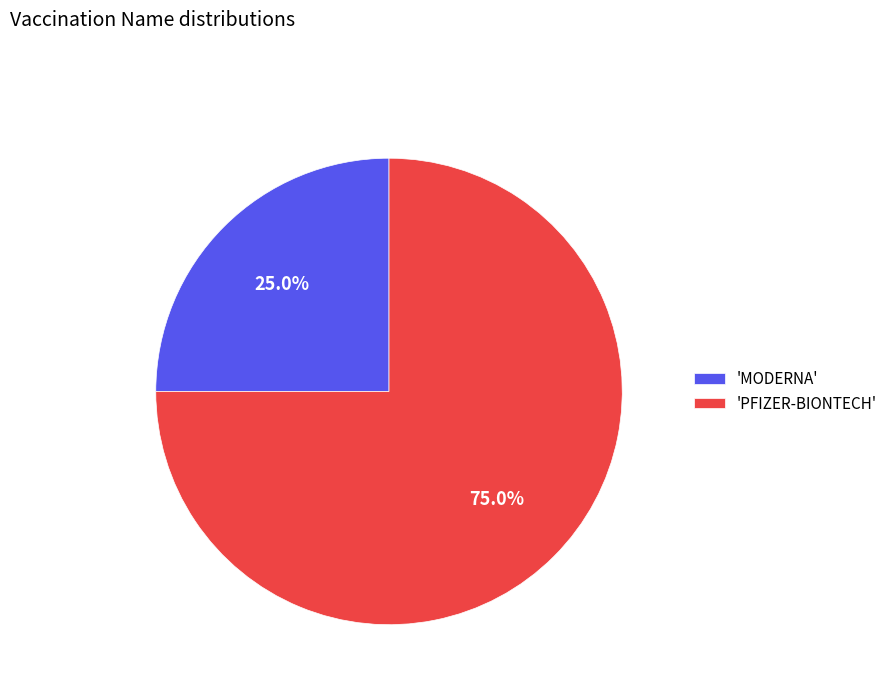

Does any single category account for the majority?

Yes